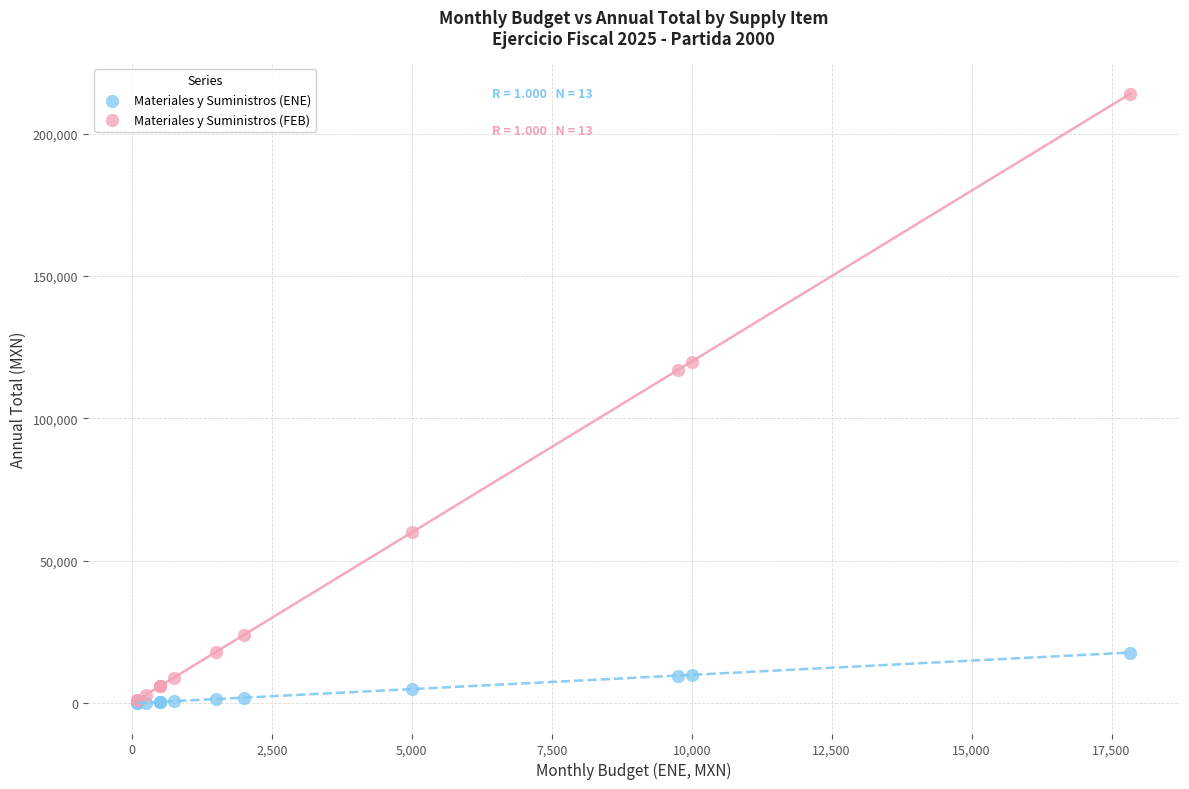

Across all series, what Y value is closest to 107061?

117000